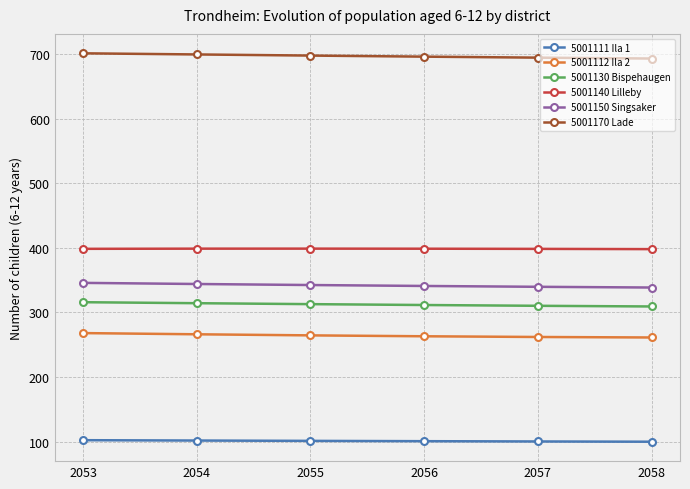

True or false: 5001140 Lilleby and 5001150 Singsaker cross at least once.

False